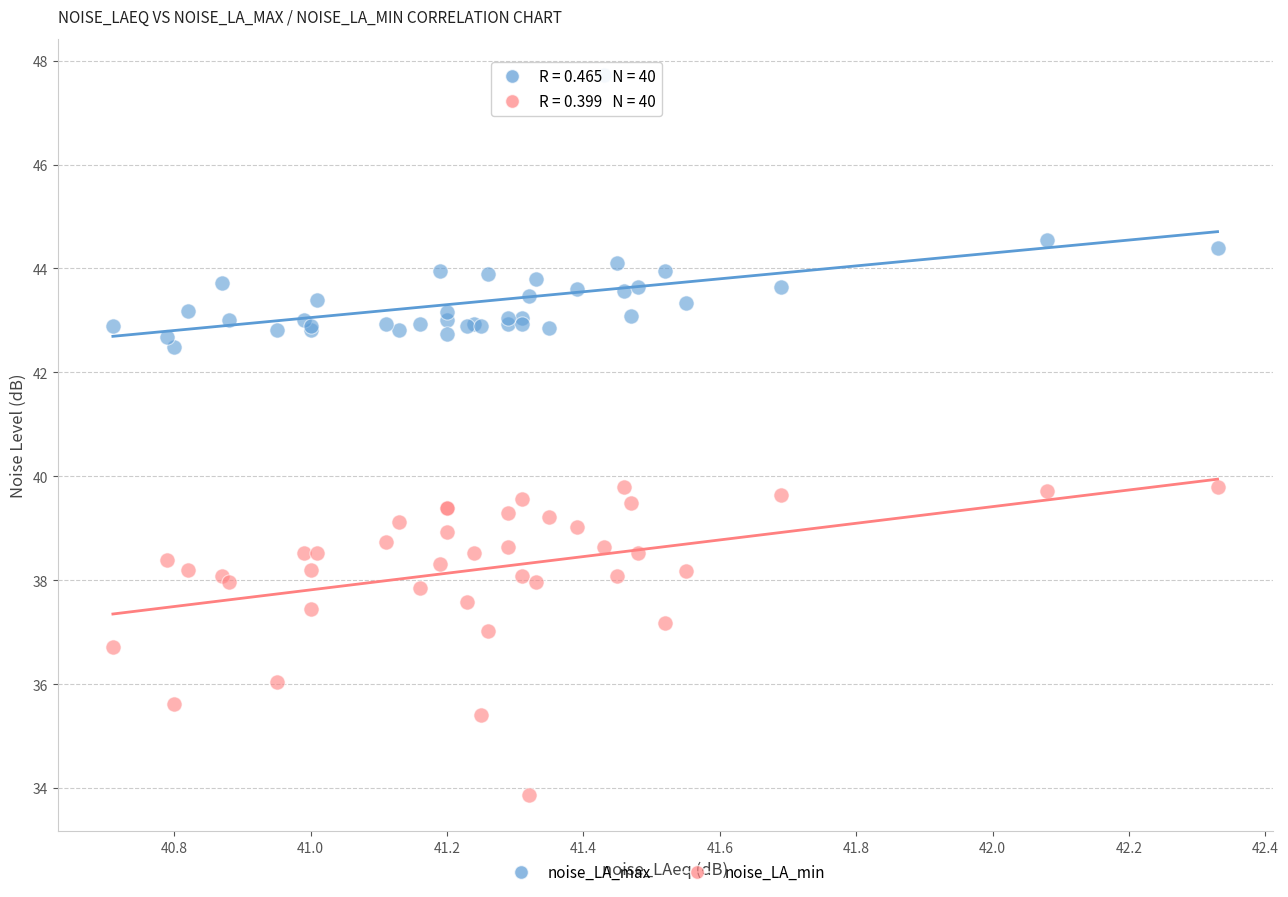

Which series reaches the minimum Y coordinate?

noise_LA_min